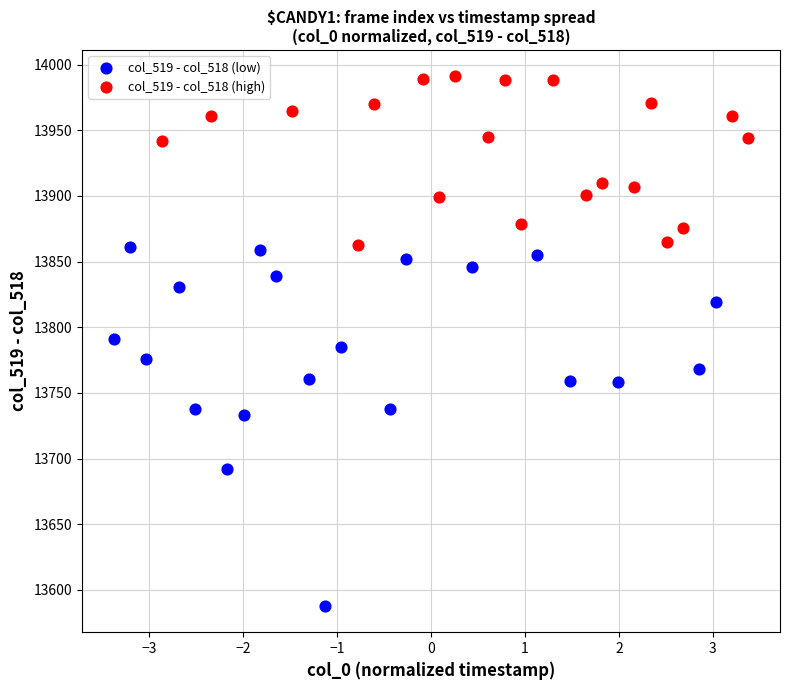

What are all the series names shown in the legend?

col_519 - col_518 (low), col_519 - col_518 (high)